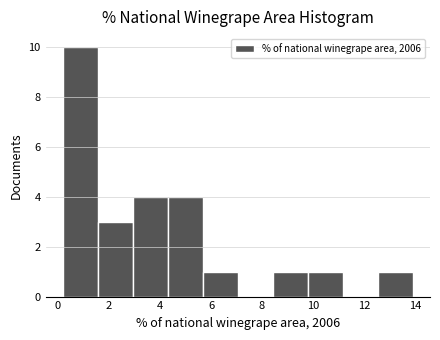

Which range on the x-axis has the tallest bar?

0.2 to 1.6